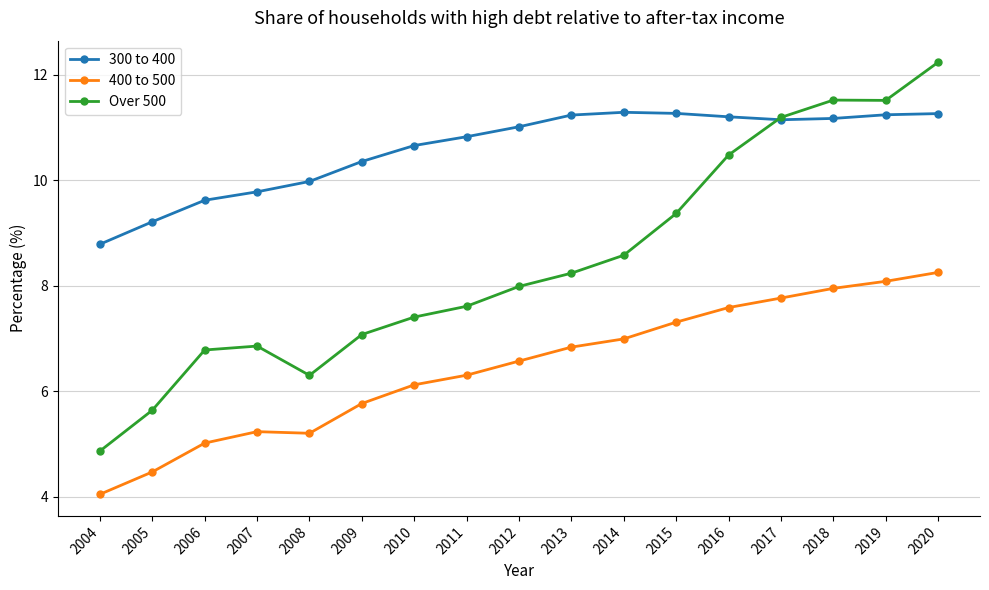

Is the value of 400 to 500 at 2016 greater than the value of 300 to 400 at 2019?

No